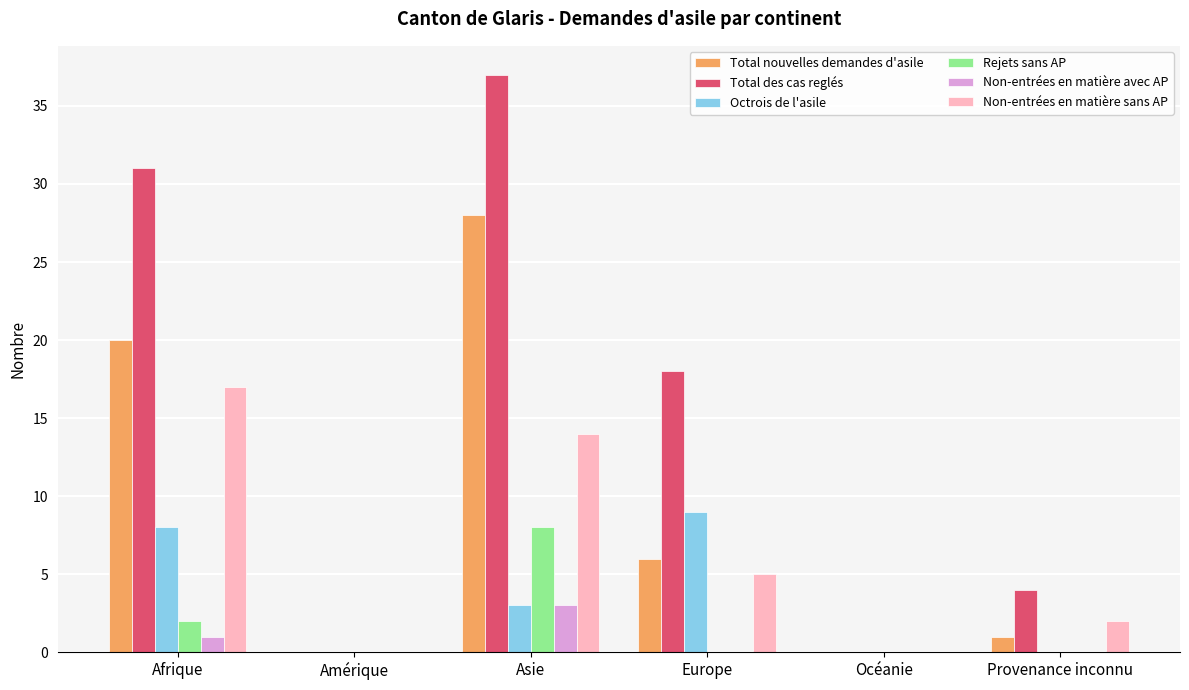

Is it true that Rejets sans AP equals 2 at Afrique?

True